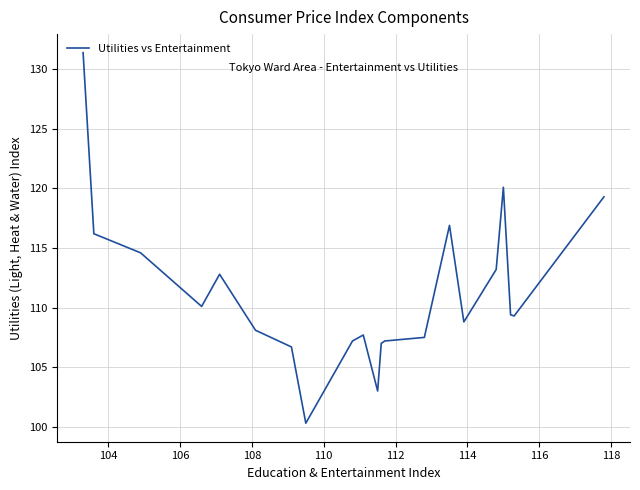

What is the smallest value displayed?

100.3